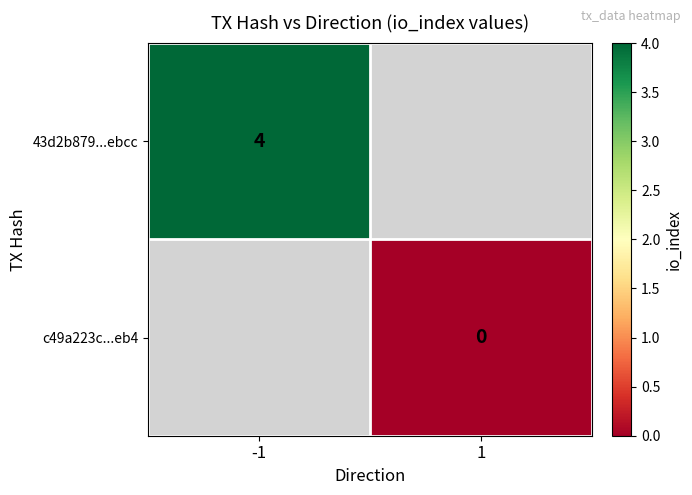

The value of 43d2b879...ebcc at -1 is 4. True or false?

True